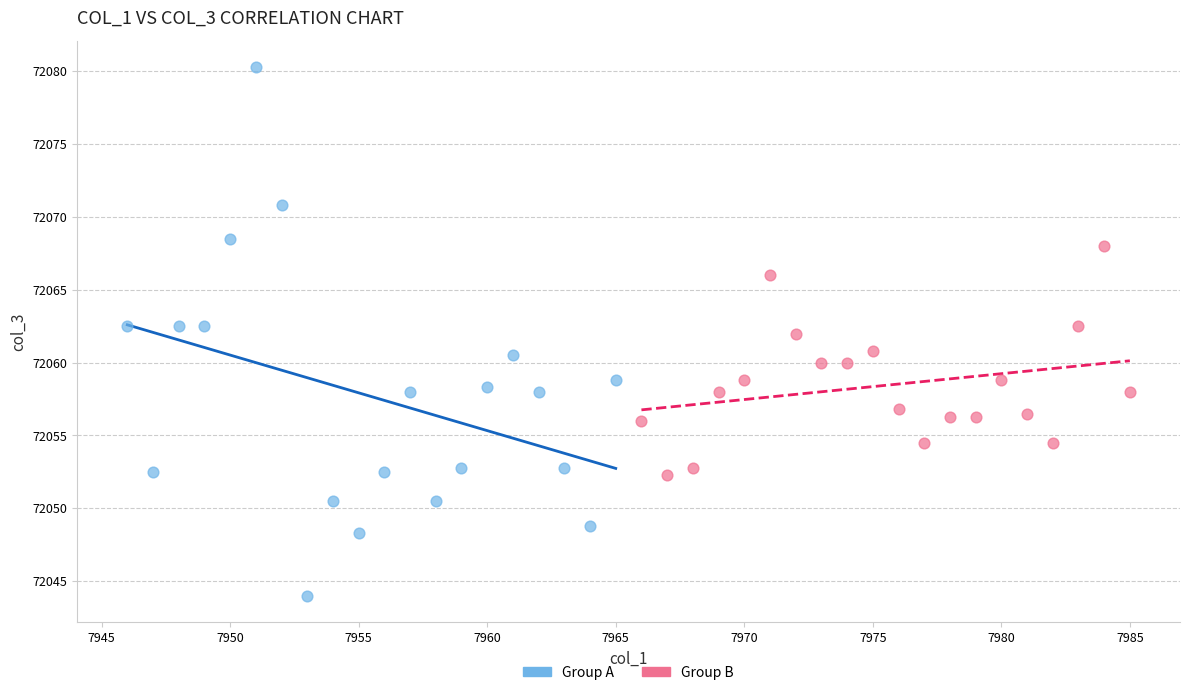

What are all the series names shown in the legend?

Group A, Group B